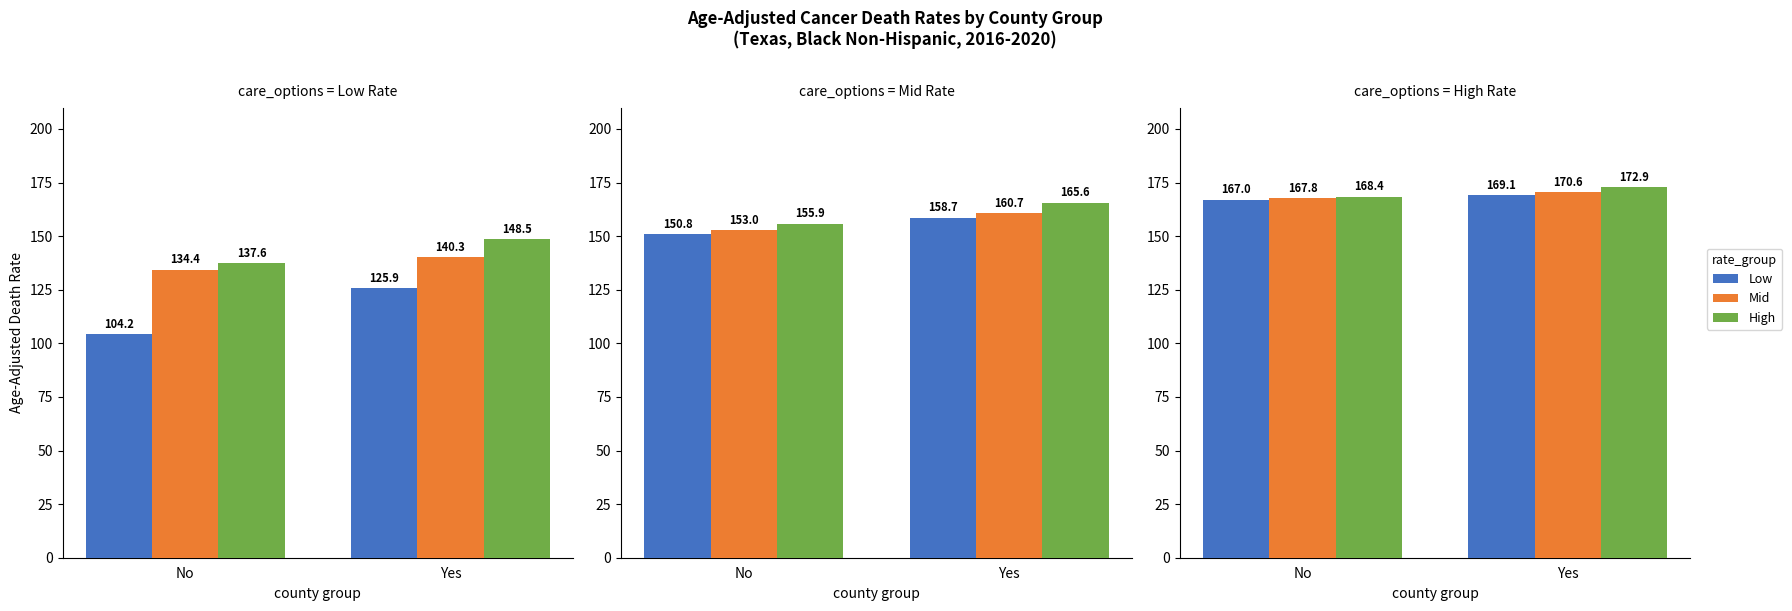

Rank the series by their average value, from lowest to highest.

Low, Mid, High